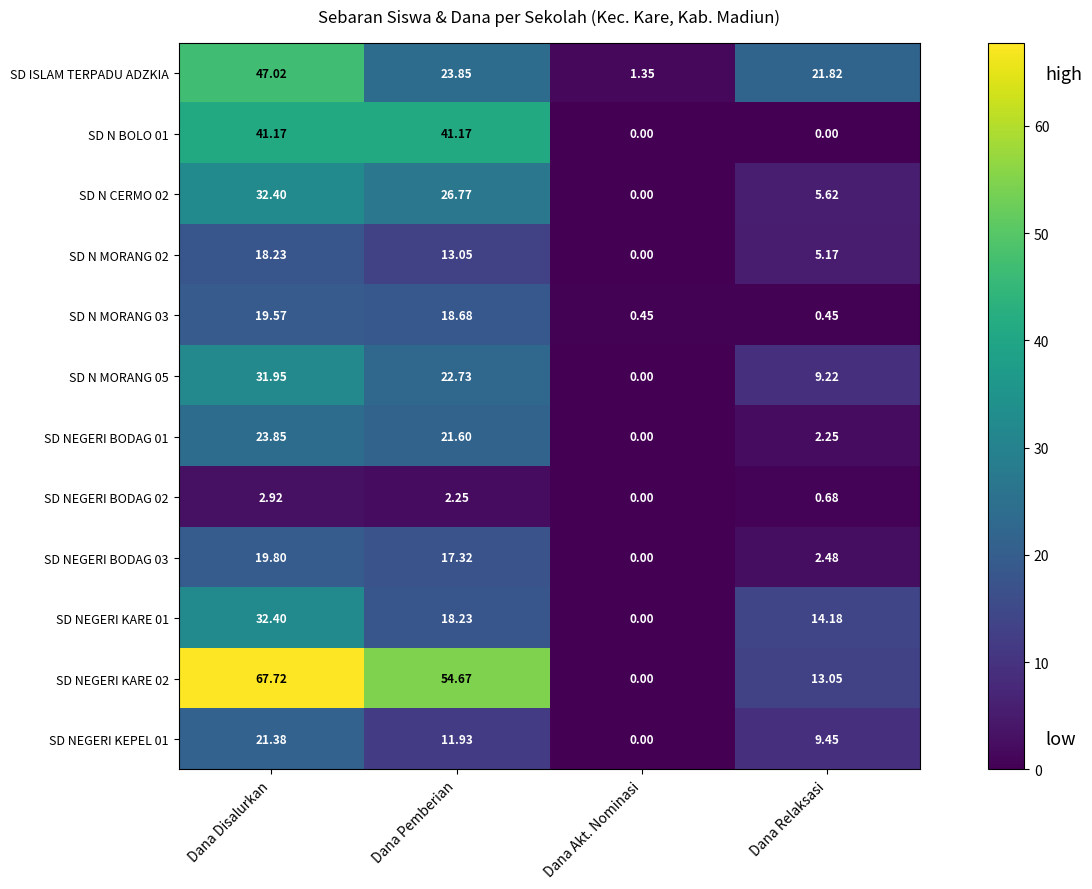

At which category is the sum across all series the highest?

Dana Disalurkan